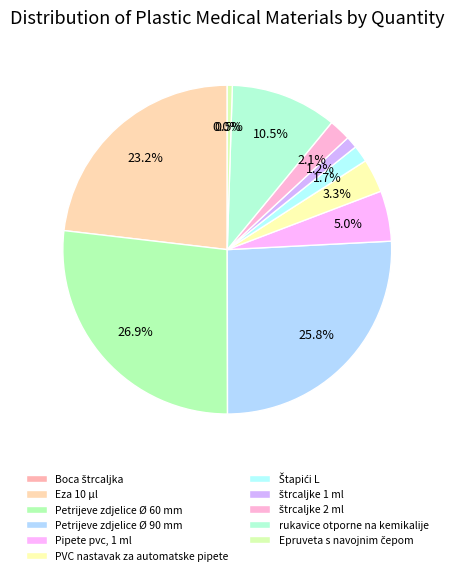

Is it true that Petrijeve zdjelice Ø 90 mm is 26% of the pie?

True